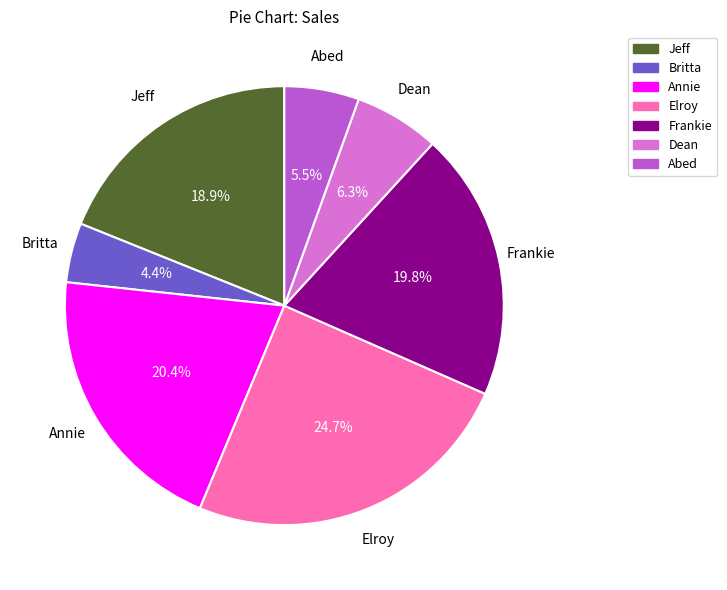

Which category has the smallest portion of the pie?

Britta